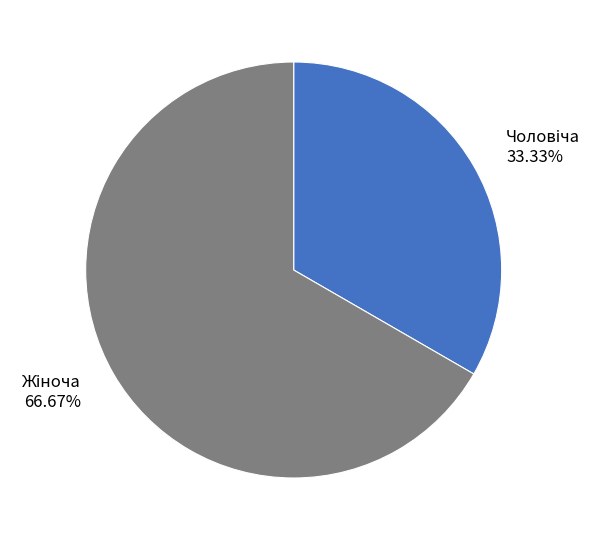

Is there any slice that represents more than half of the pie?

Yes